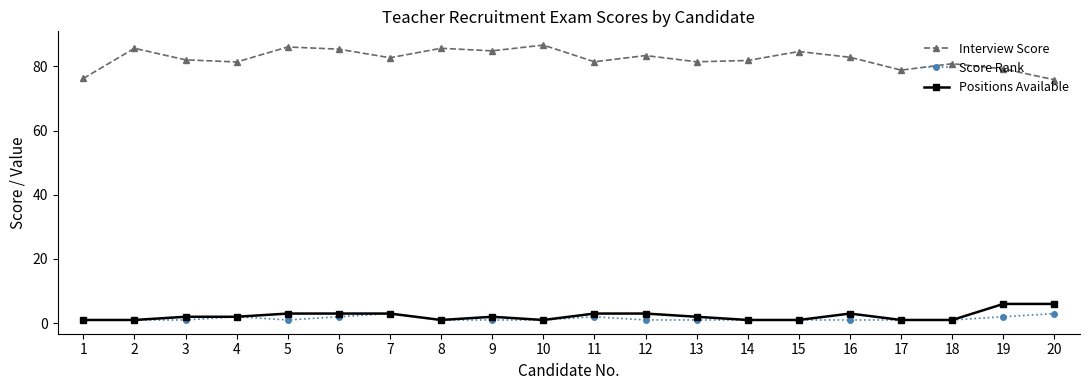

What is the lowest value of the Score Rank series?

1.0